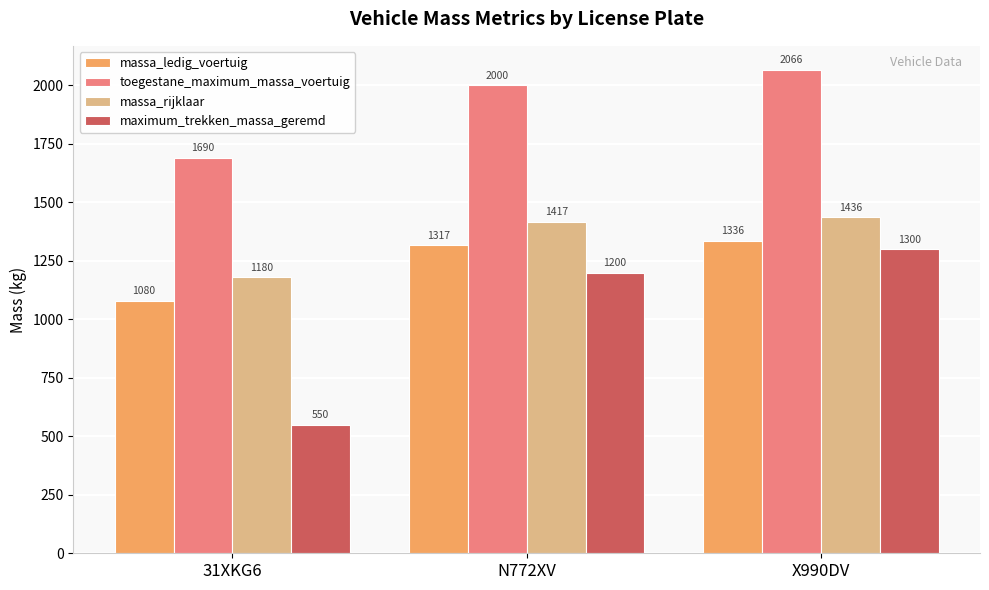

What are all the series names shown in the legend?

massa_ledig_voertuig, toegestane_maximum_massa_voertuig, massa_rijklaar, maximum_trekken_massa_geremd